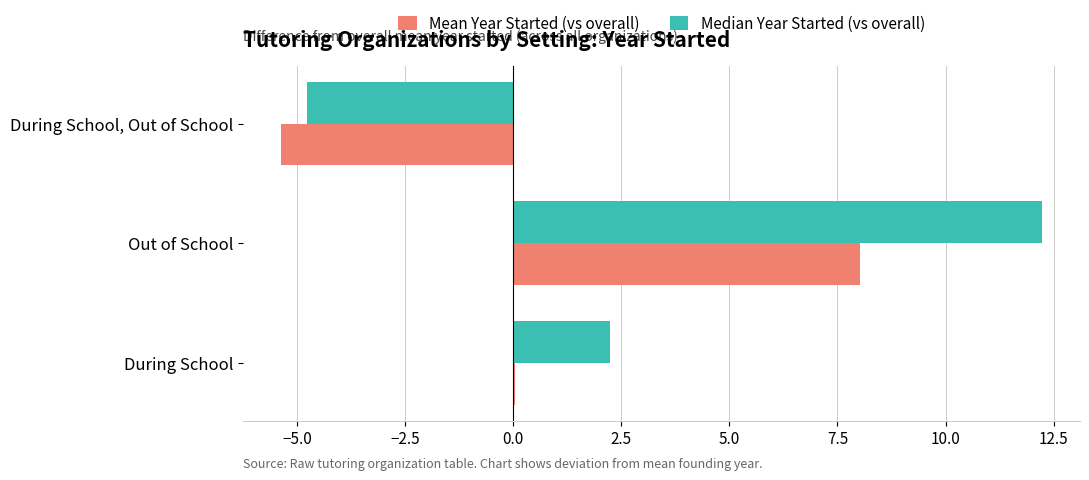

True or false: Median Year Started (vs overall) has a value of -4.8 at During School, Out of School.

True